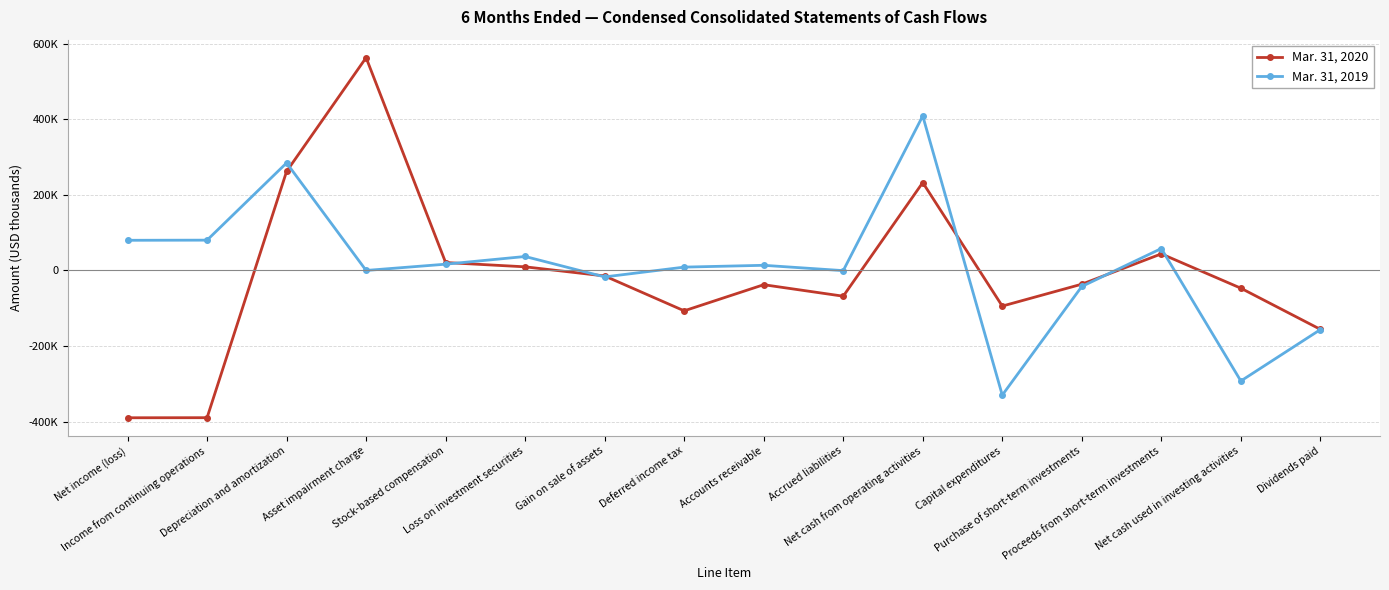

What value does the Mar. 31, 2019 series have at Proceeds from short-term investments?

58015